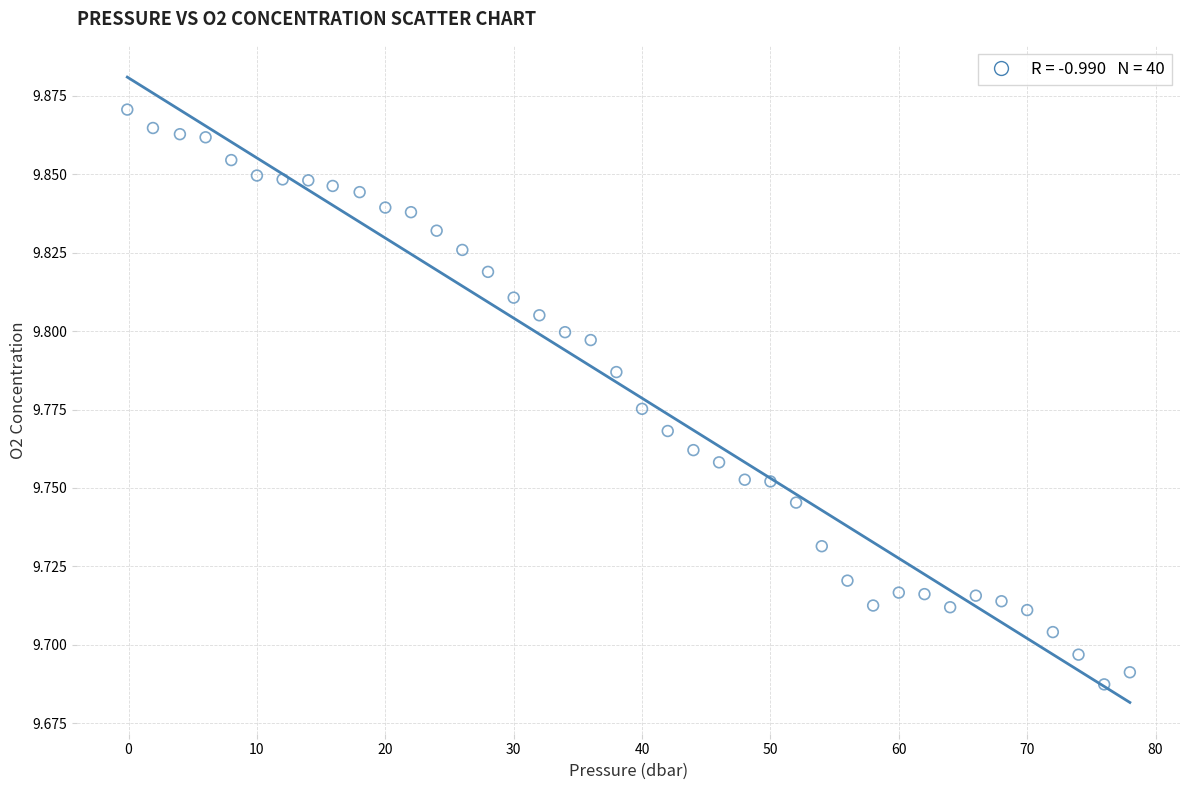

What is the range of X values (max minus min)?

78.1